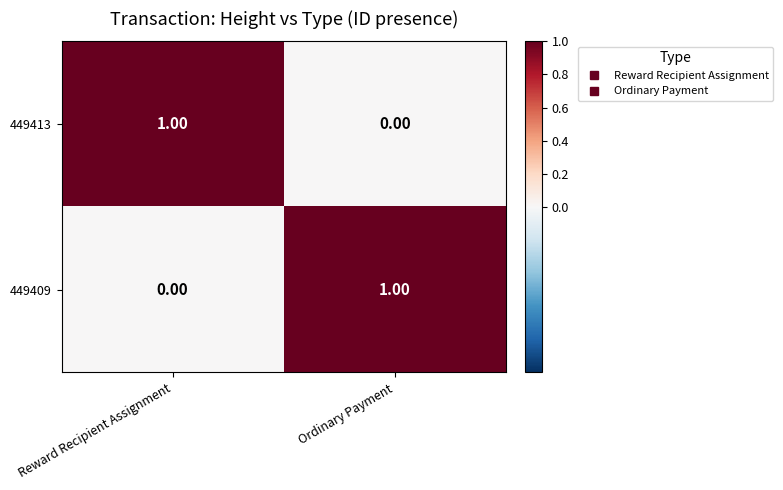

Rank the series at Ordinary Payment from highest to lowest value.

449409, 449413